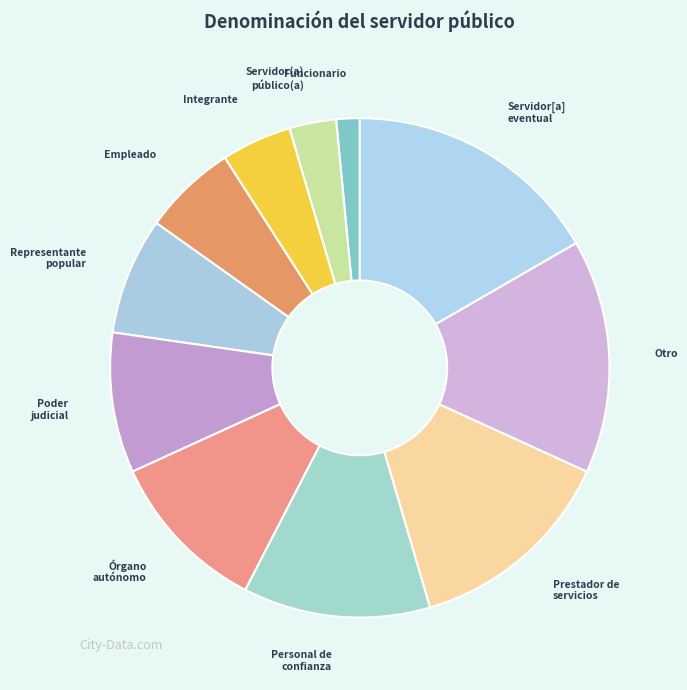

How many segments does this pie chart have?

11